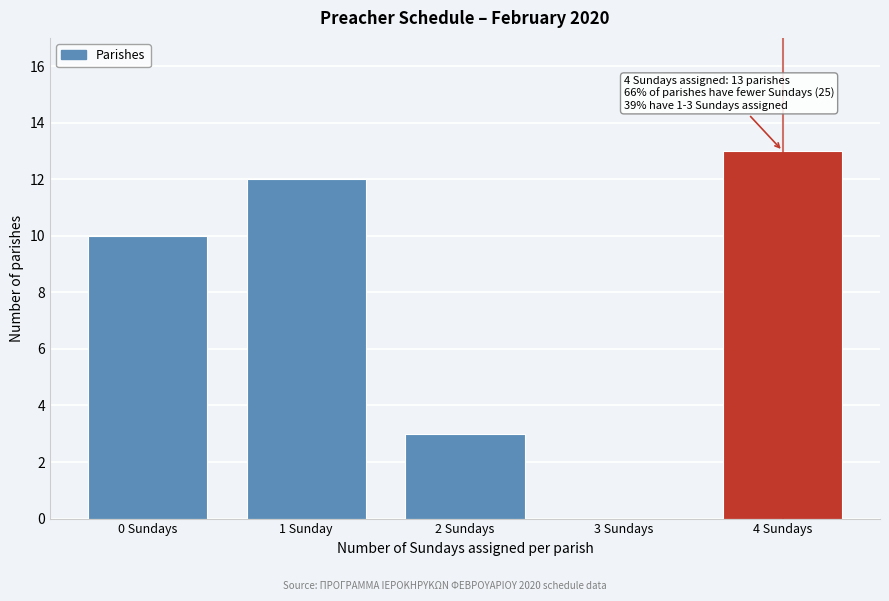

Reading left to right, transcribe all the data shown in this chart.

0 Sundays=10	1 Sunday=12	2 Sundays=3	3 Sundays=0	4 Sundays=13